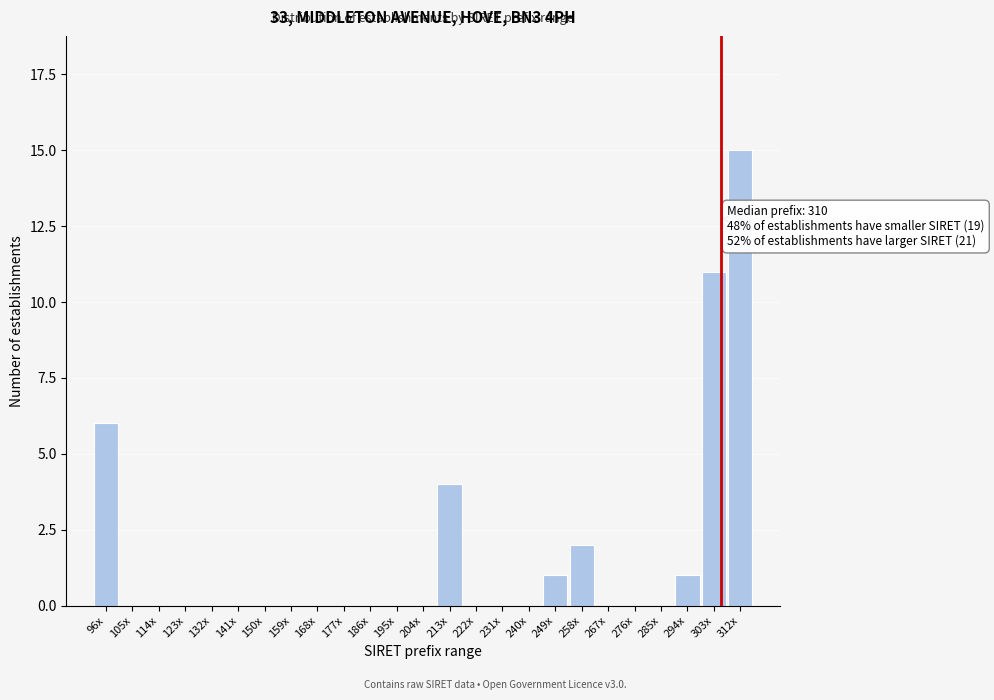

Reading right to left, what are all the values shown in this chart?

312x=15	303x=11	294x=1	285x=0	276x=0	267x=0	258x=2	249x=1	240x=0	231x=0	222x=0	213x=4	204x=0	195x=0	186x=0	177x=0	168x=0	159x=0	150x=0	141x=0	132x=0	123x=0	114x=0	105x=0	96x=6